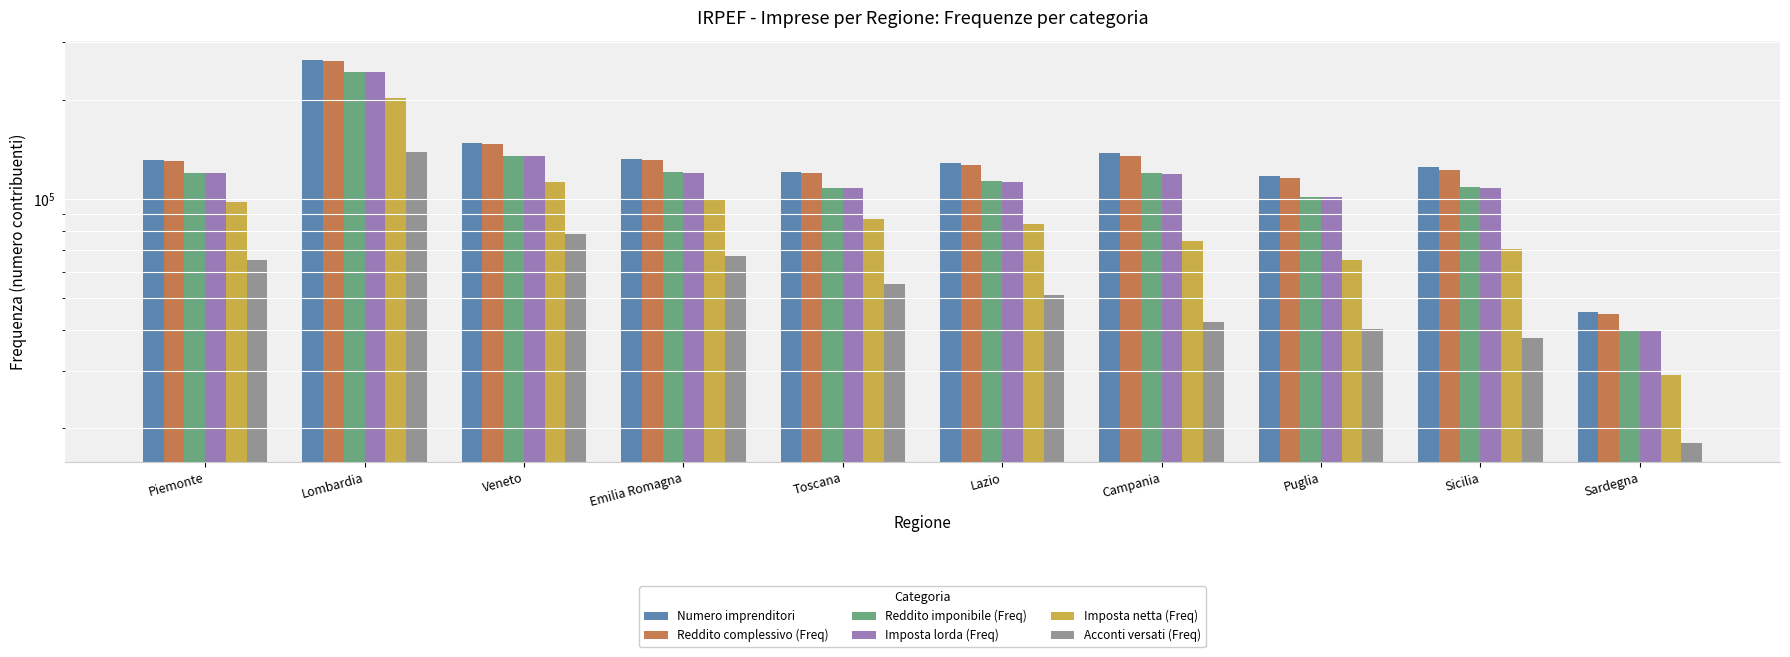

What is the average value of the Numero imprenditori series?

135196